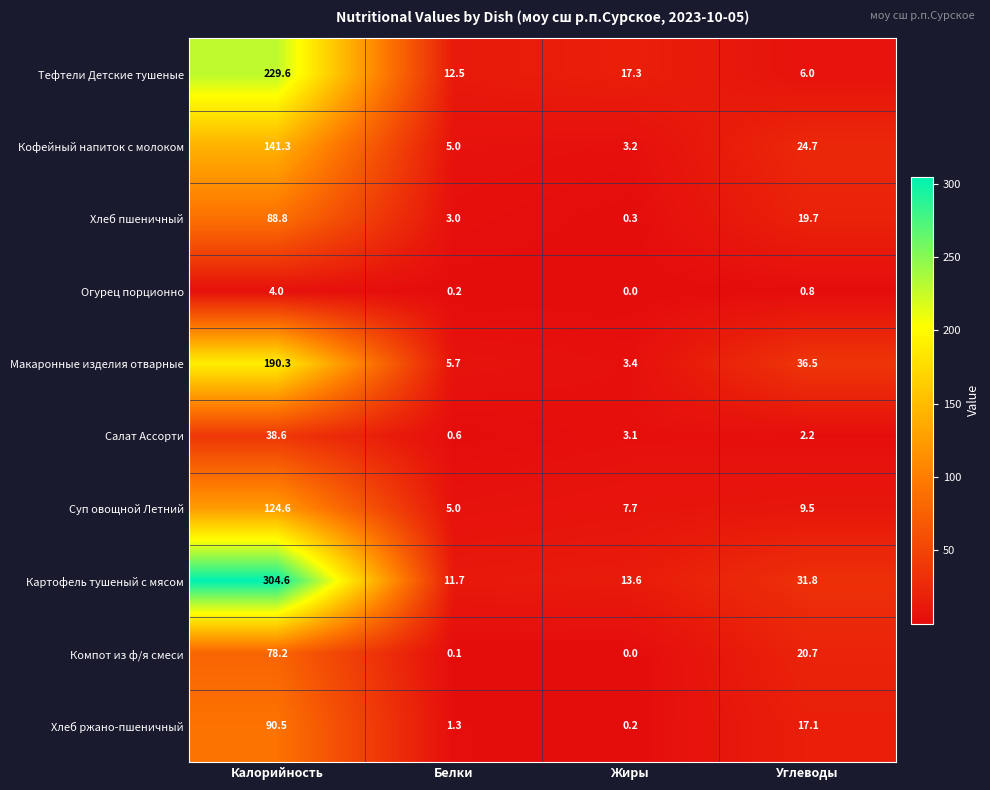

Where does the Кофейный напиток с молоком series first go above 24?

Калорийность